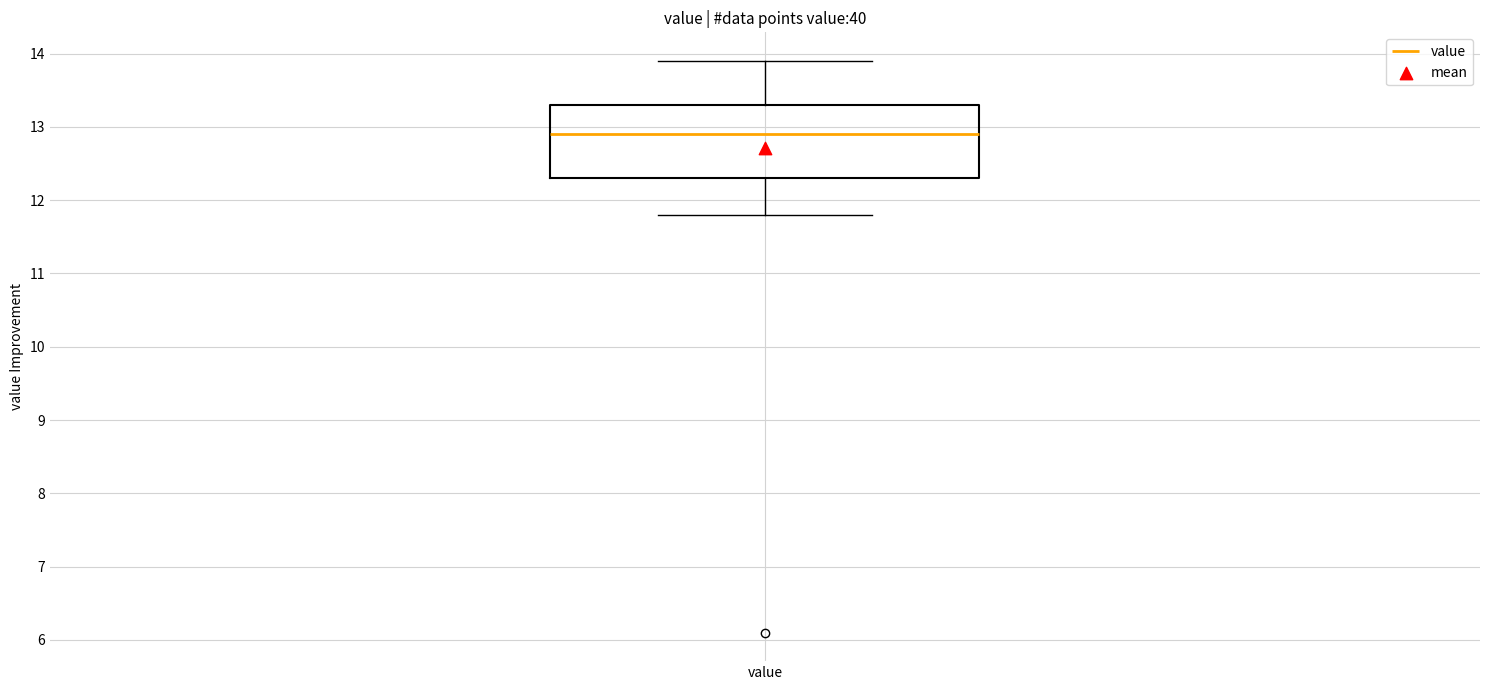

Read this box plot against the y-axis: the position of the median line, the range covered by the box, and the ends of both whiskers. The values are not printed on the chart, so give them approximately, as read against the axis.

median 12.9, box 12.3 to 13.3, whiskers 11.8 to 13.9